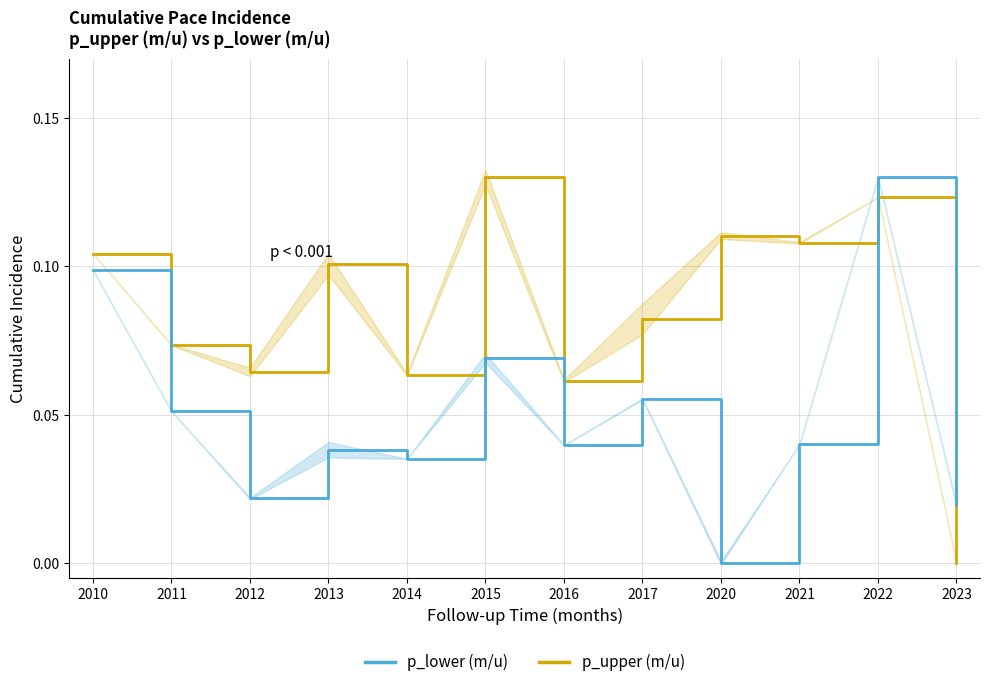

List the labels in order of p_upper (m/u) value, largest first.

2015, 2022, 2020, 2021, 2010, 2013, 2017, 2011, 2012, 2014, 2016, 2023